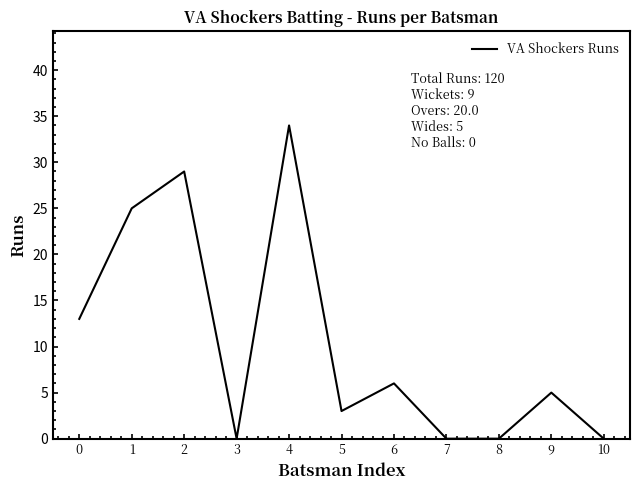

Where is the first local maximum?

2